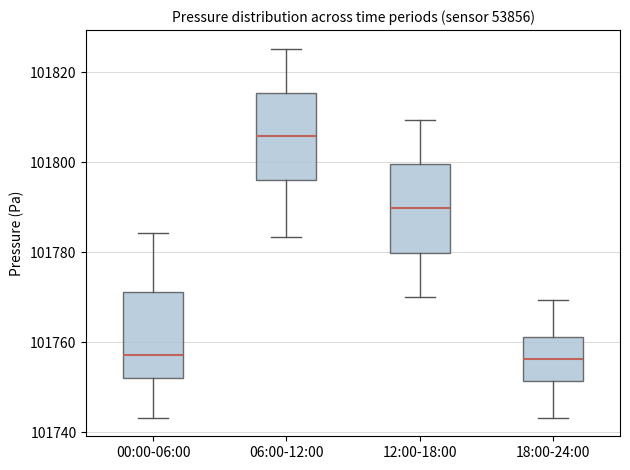

Reading left to right, transcribe this box plot: for each box, give where its median line is, the range the box spans, and where its two whiskers end, as read against the y-axis. The values are not printed on the chart, so give them approximately, as read against the axis.

00:00-06:00: median 101758, box 101752 to 101772, whiskers 101744 to 101784
06:00-12:00: median 101806, box 101796 to 101816, whiskers 101784 to 101826
12:00-18:00: median 101790, box 101780 to 101800, whiskers 101770 to 101810
18:00-24:00: median 101756, box 101752 to 101762, whiskers 101744 to 101770